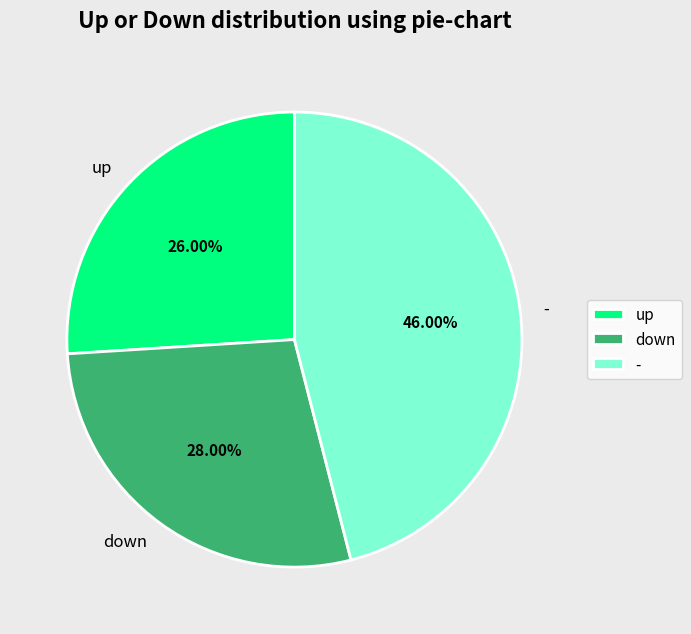

The up slice represents 26% of the pie. True or false?

True